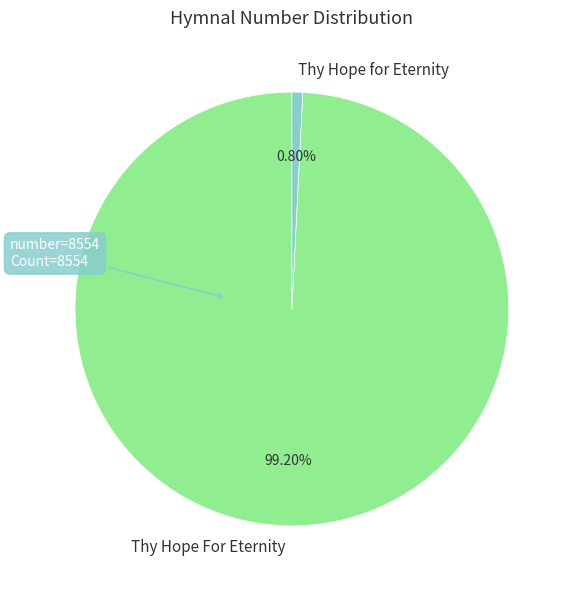

Rank the categories by value from highest to lowest.

Thy Hope For Eternity, Thy Hope for Eternity